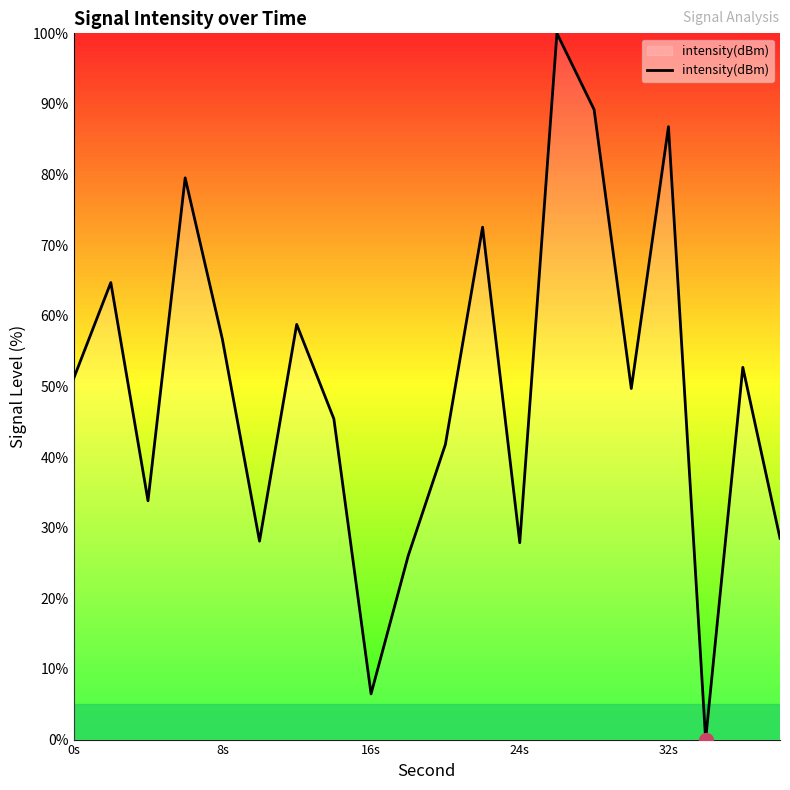

What is the difference between the maximum and minimum values?

100.0